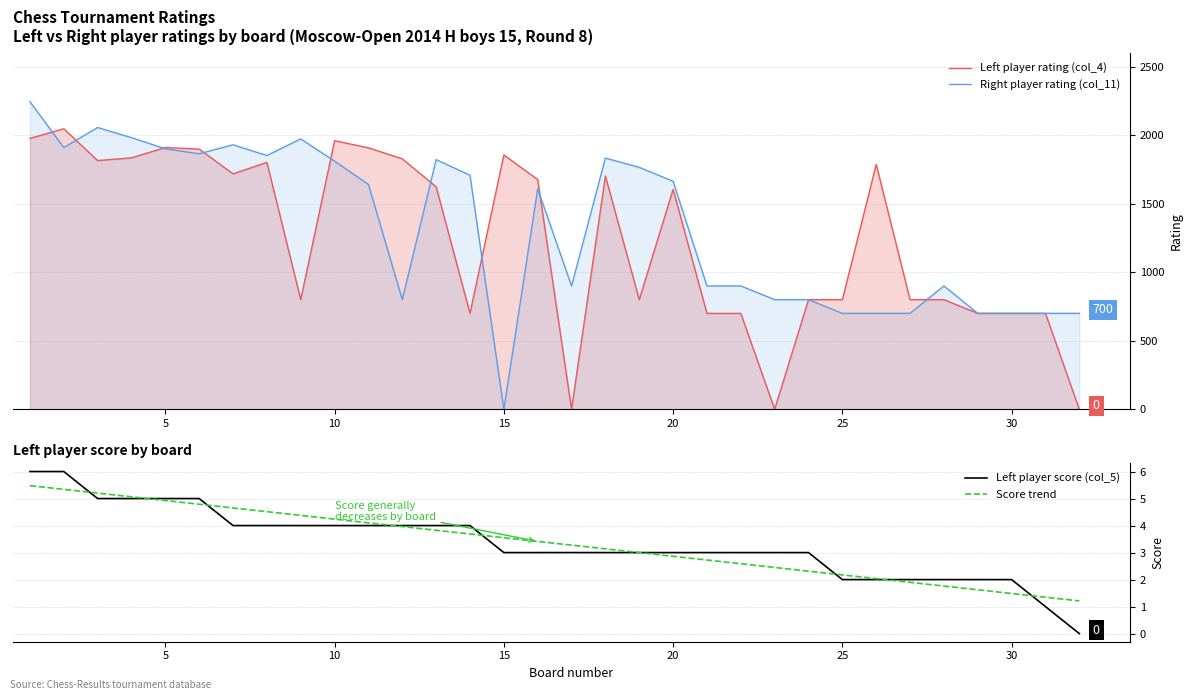

Reading left to right, list all the values displayed in this chart.

Right player rating (col_11): 1=2244	2=1909	3=2055	4=1981	5=1900	6=1864	7=1929	8=1851	9=1972	10=1810	11=1640	12=800	13=1821	14=1707	15=0	16=1608	17=900	18=1832	19=1765	20=1663	21=900	22=900	23=800	24=800	25=700	26=700	27=700	28=900	29=700	30=700	31=700	32=700
Left player rating (col_4): 1=1976	2=2046	3=1814	4=1834	5=1909	6=1898	7=1717	8=1801	9=800	10=1959	11=1907	12=1827	13=1623	14=700	15=1855	16=1676	17=0	18=1701	19=800	20=1604	21=700	22=700	23=0	24=800	25=800	26=1786	27=800	28=800	29=700	30=700	31=700	32=0
Left player score (col_5): 1=6	2=6	3=5	4=5	5=5	6=5	7=4	8=4	9=4	10=4	11=4	12=4	13=4	14=4	15=3	16=3	17=3	18=3	19=3	20=3	21=3	22=3	23=3	24=3	25=2	26=2	27=2	28=2	29=2	30=2	31=1	32=0